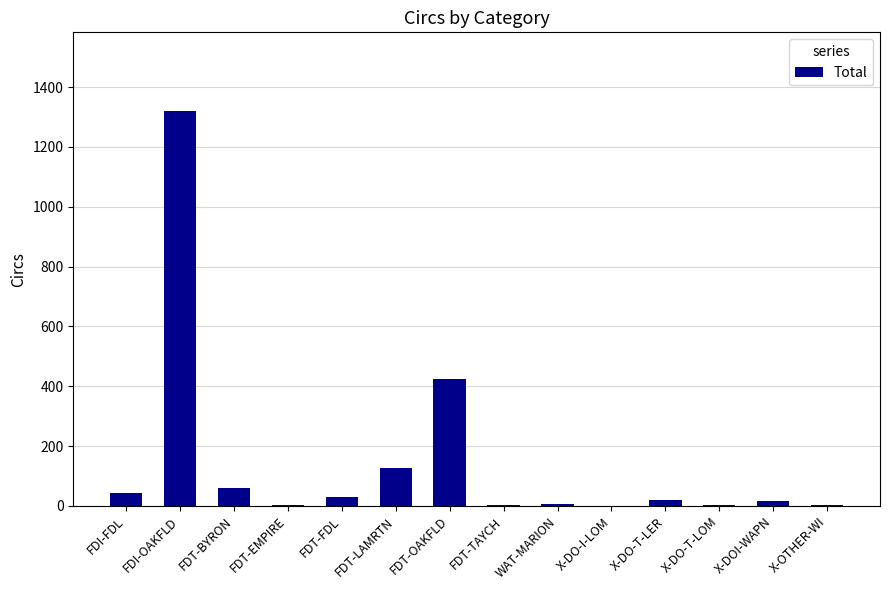

Between X-DO-T-LER and FDT-BYRON, which is larger?

FDT-BYRON